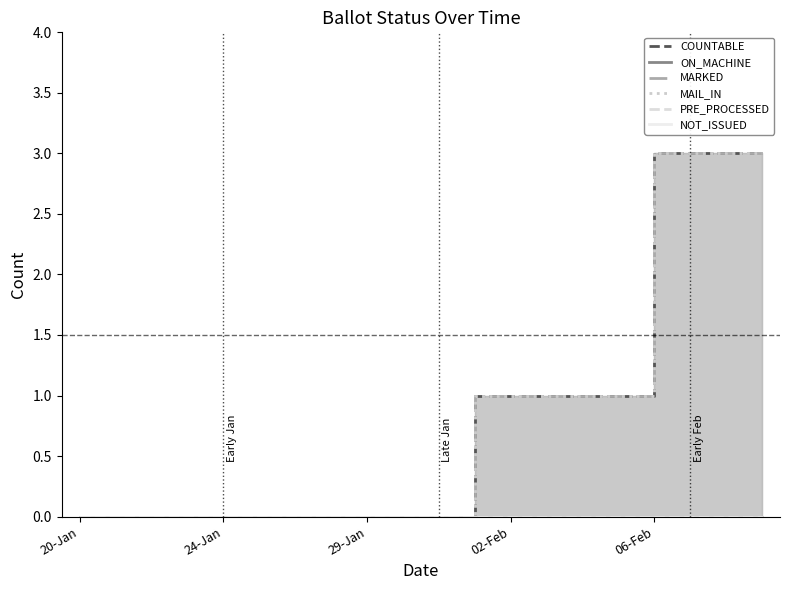

Reading left to right, what are all the values shown in this chart?

COUNTABLE: 0	0	0	0	0	0	0	0	0	0	0	1	1	1	1	1	3	3	3	3
ON_MACHINE: 0	0	0	0	0	0	0	0	0	0	0	0	0	0	0	0	0	0	0	0
MARKED: 0	0	0	0	0	0	0	0	0	0	0	1	1	1	1	1	3	3	3	3
MAIL_IN: 0	0	0	0	0	0	0	0	0	0	0	1	1	1	1	1	3	3	3	3
PRE_PROCESSED: 0	0	0	0	0	0	0	0	0	0	0	0	0	0	0	0	0	0	0	0
NOT_ISSUED: 0	0	0	0	0	0	0	0	0	0	0	0	0	0	0	0	0	0	0	0